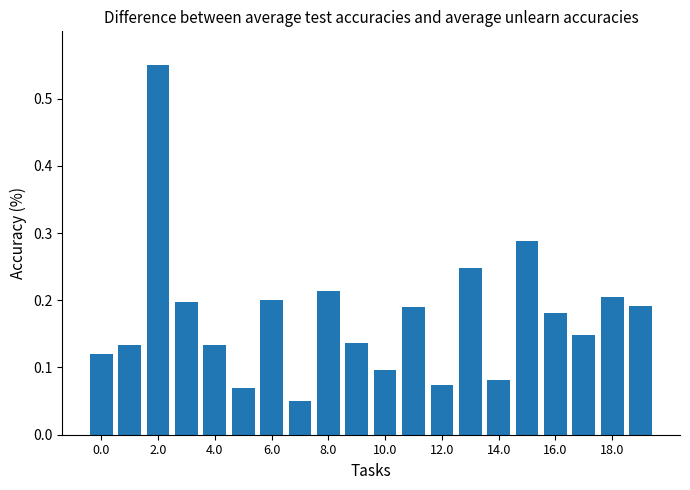

Count the values in the range 0 to 1.

20